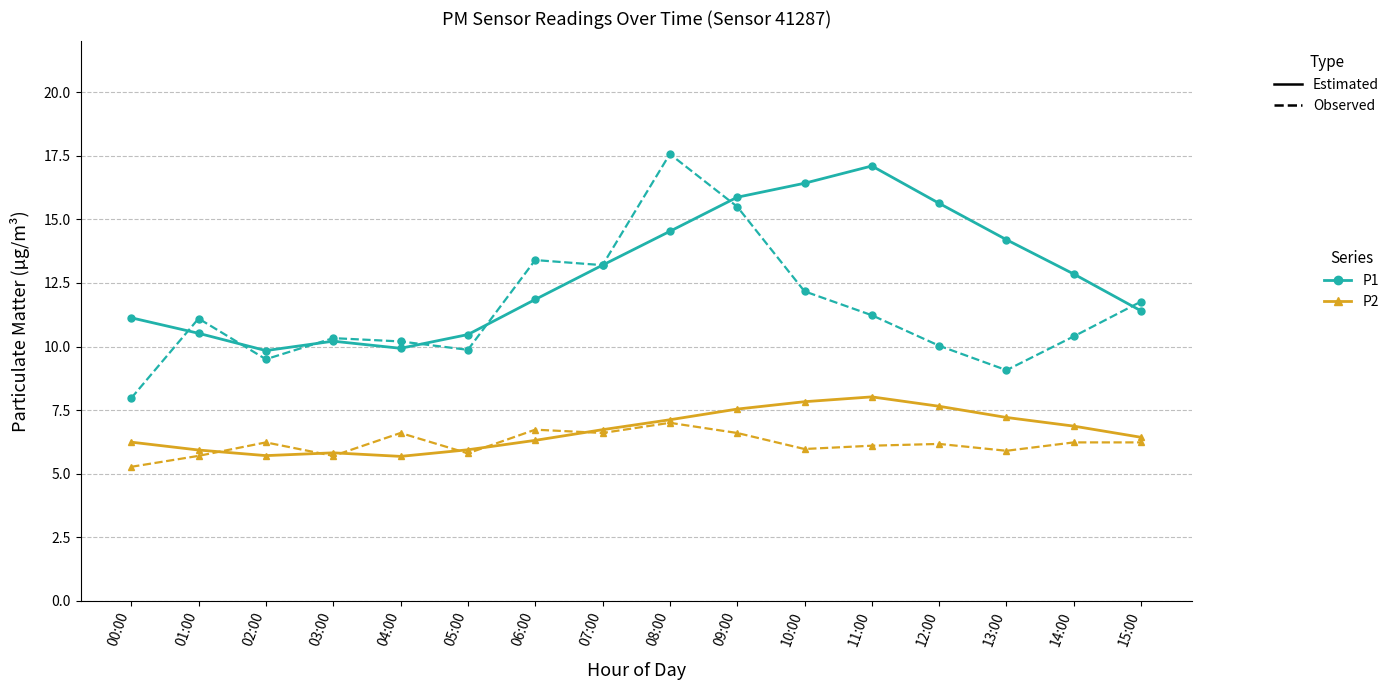

What is the total value across all series at 06:00?

38.3